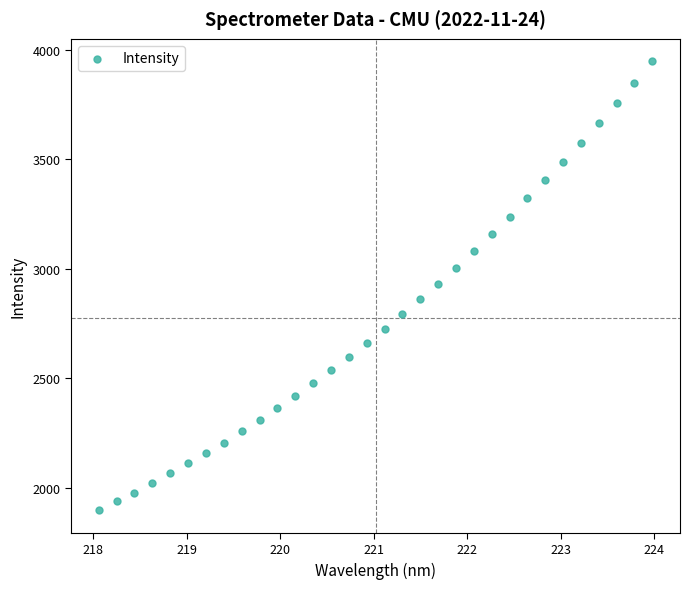

What is the range of Y values (max minus min)?

2051.9